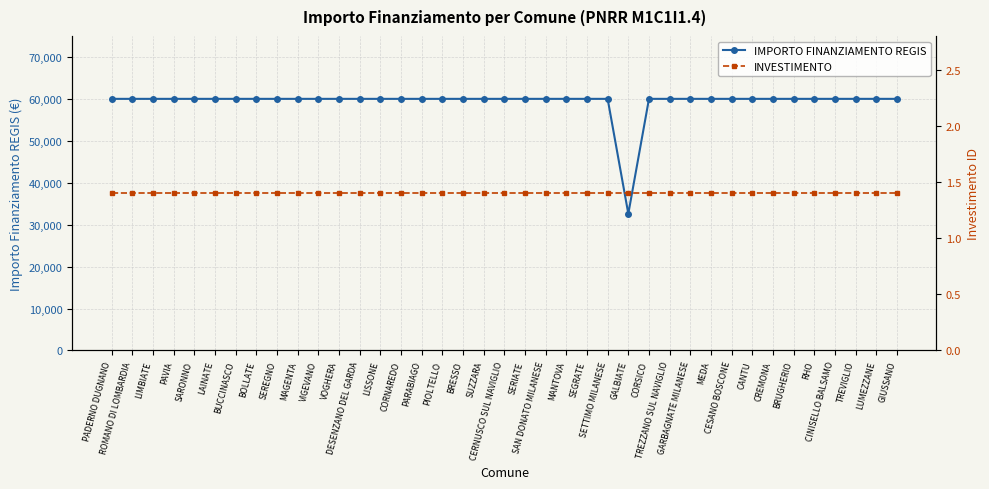

What is the label of the 22nd point from the right?

BRESSO